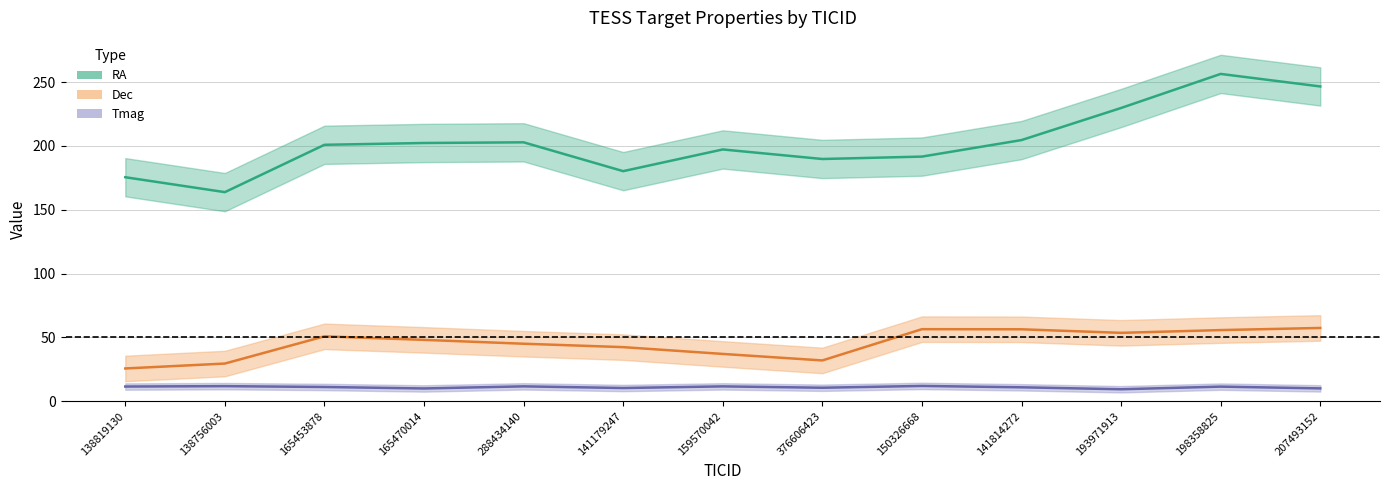

What is the label of the 8th point from the right?

141179247